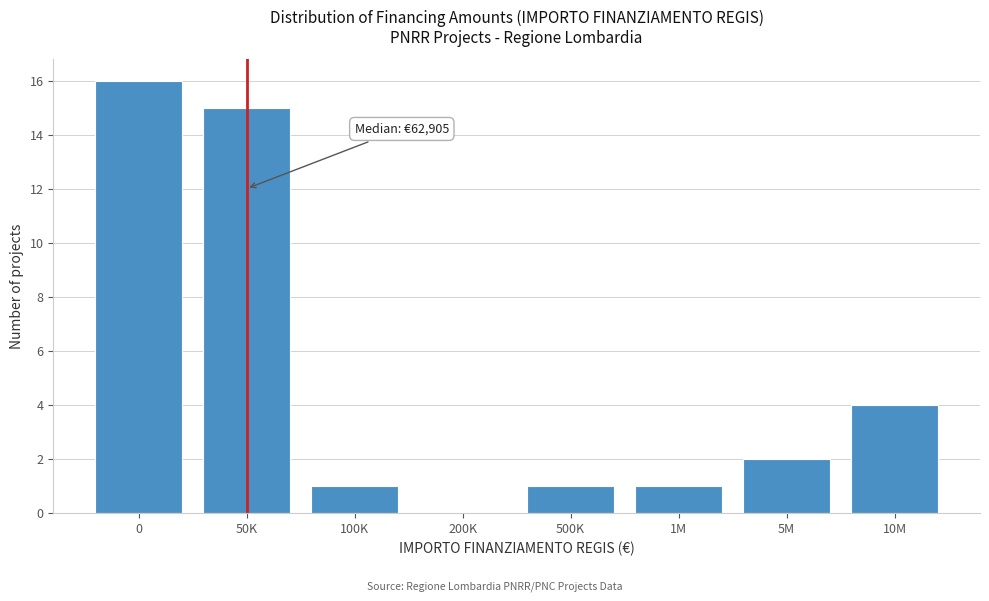

Reading left to right, list all the values displayed in this chart.

0=16	50K=15	100K=1	200K=0	500K=1	1M=1	5M=2	10M=4